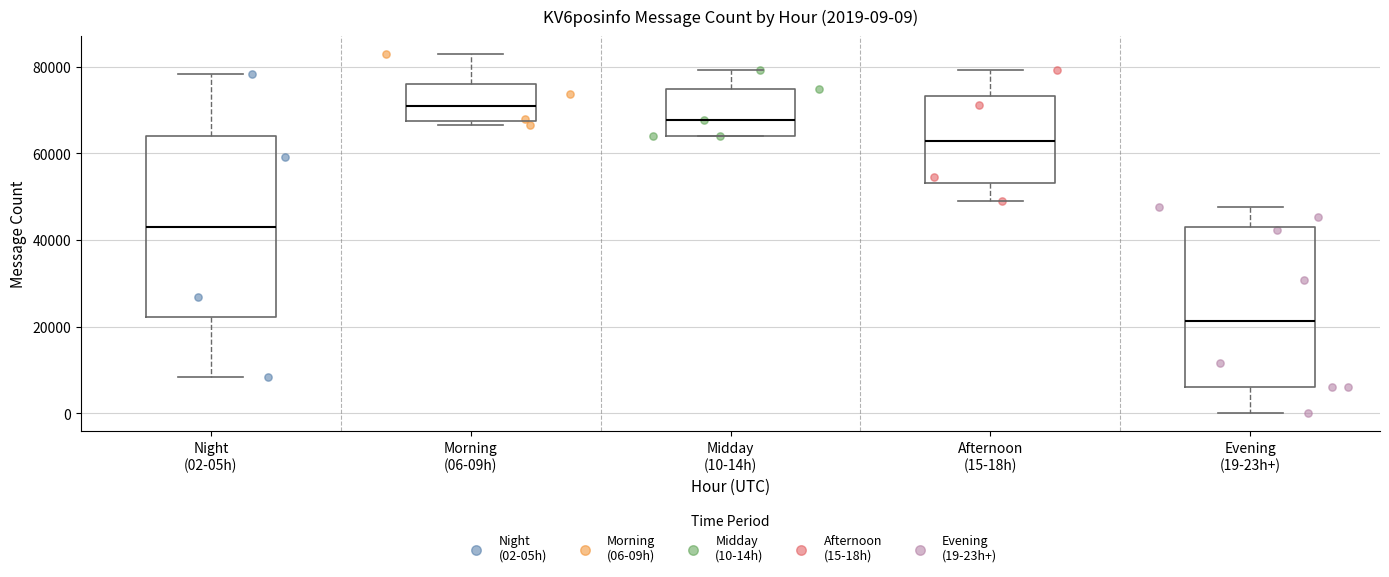

Which box has the lowest median line?

Evening (19-23h+)